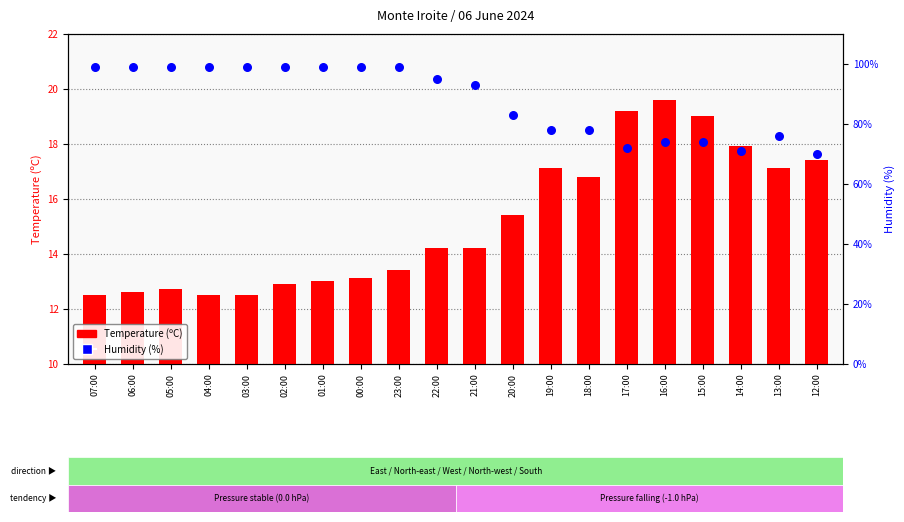

At which category is the sum across all series the highest?

23:00